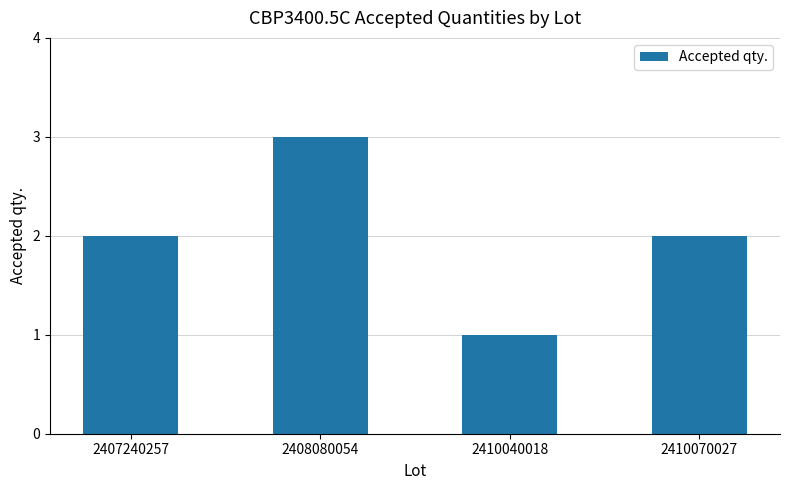

True or false: the data shows 2 at 2410070027.

True